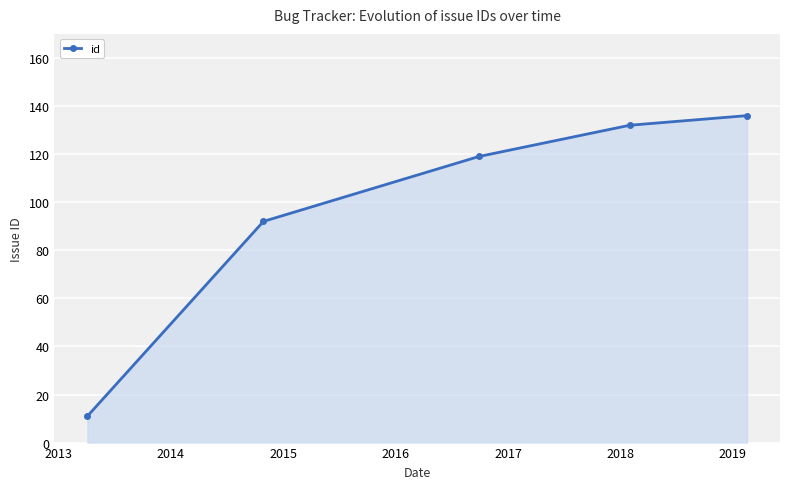

How many lines are shown in the chart?

1